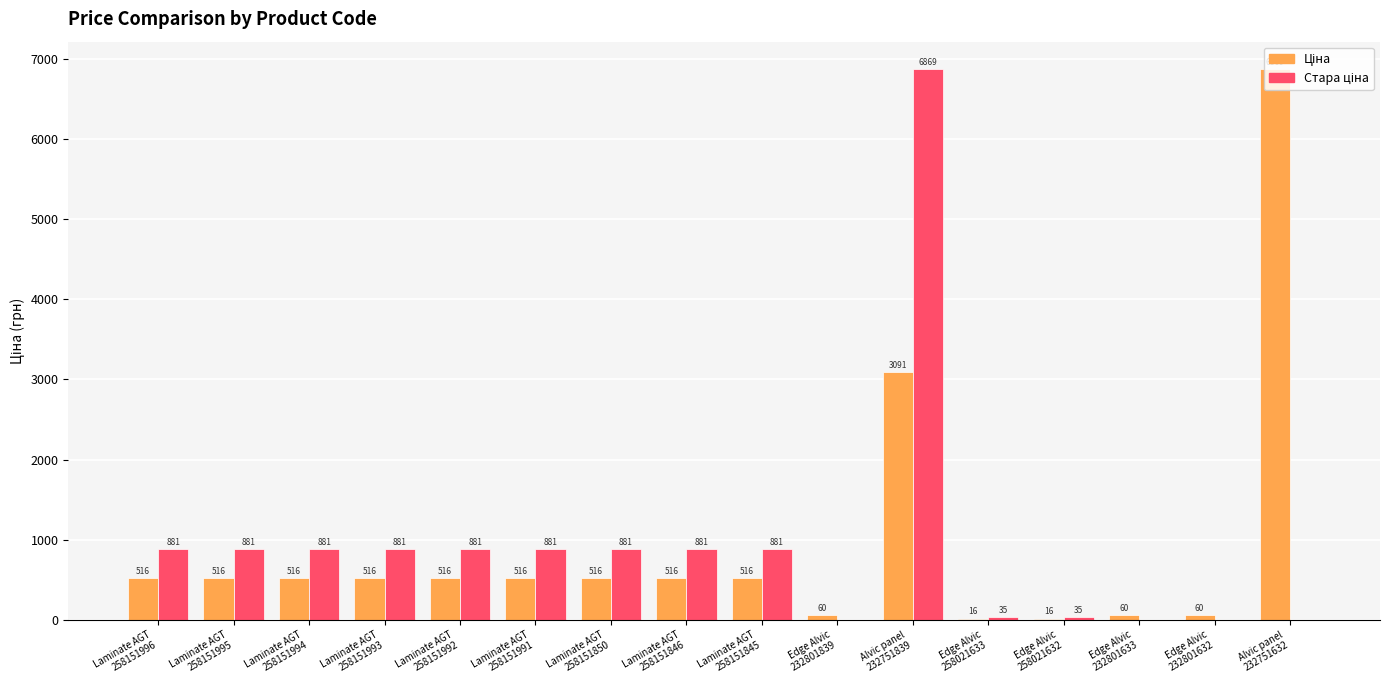

What is the greatest value displayed?

6869.4